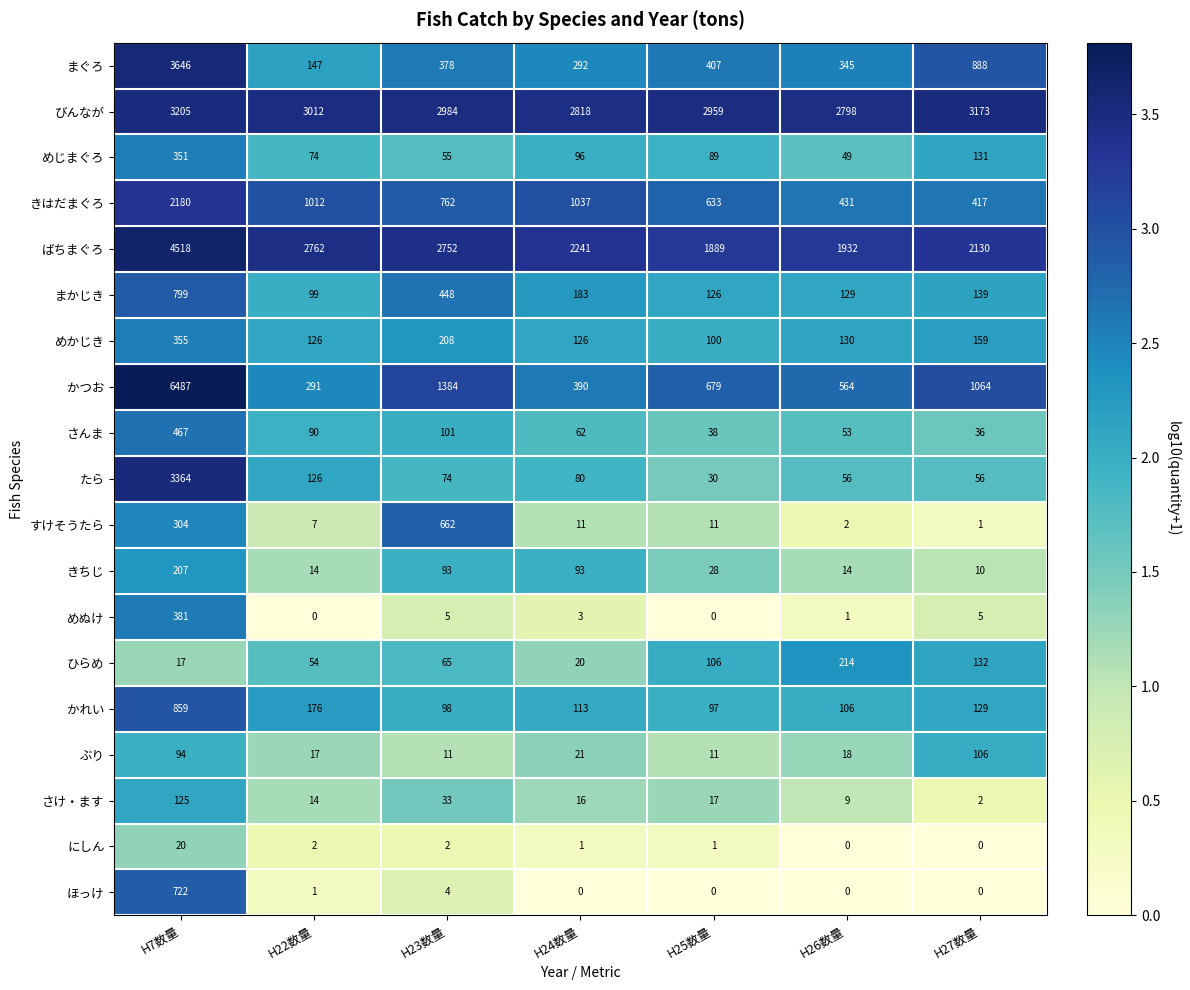

List the series in order of their peak value, lowest first.

にしん, ぶり, さけ・ます, きちじ, ひらめ, めじまぐろ, めかじき, めぬけ, さんま, すけそうたら, ほっけ, まかじき, かれい, きはだまぐろ, びんなが, たら, まぐろ, ばちまぐろ, かつお